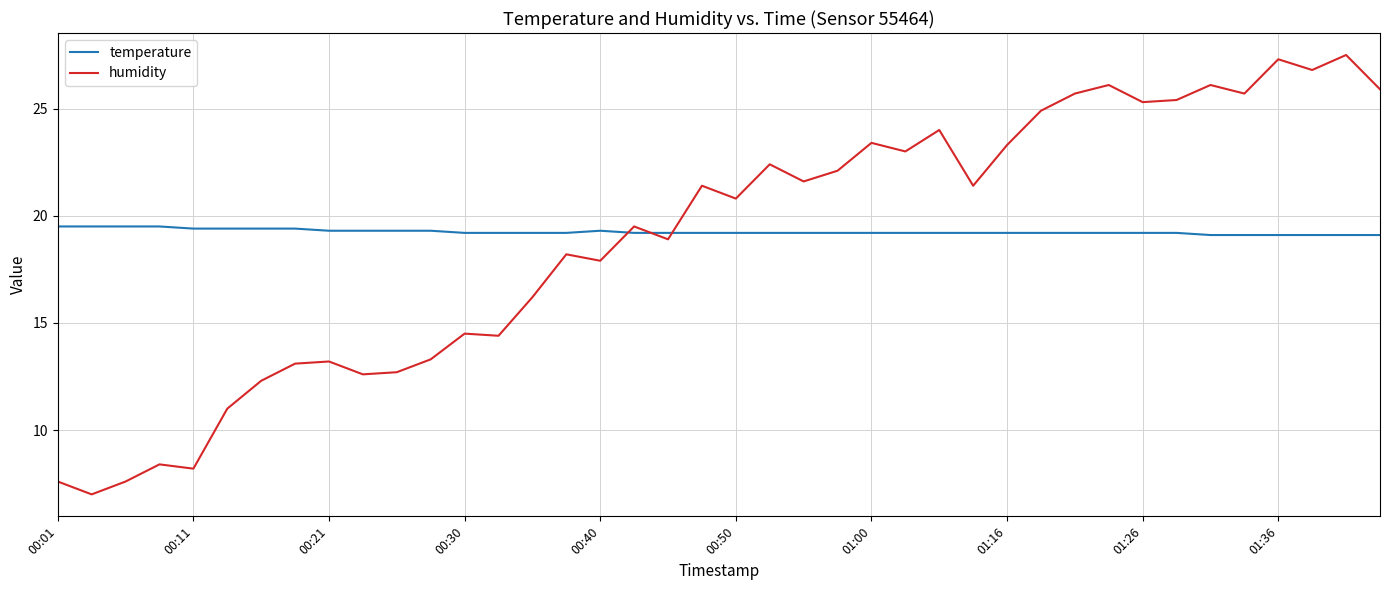

List the series in order of their peak value, lowest first.

temperature, humidity